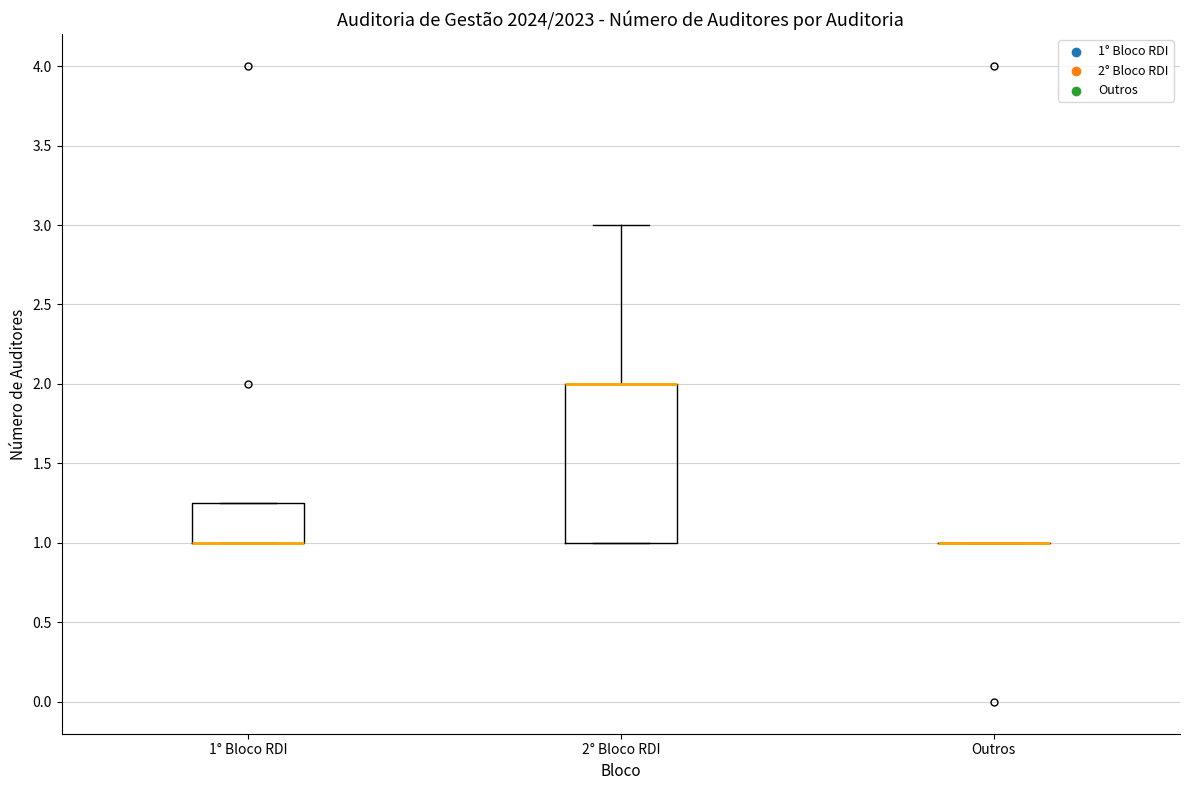

Reading left to right, read every box against the y-axis: the position of its median line, the range the box covers, and the ends of its whiskers. The values are not printed on the chart, so give them approximately, as read against the axis.

1° Bloco RDI: median 1.00 (drawn on the box's lower edge), box 1.00 to 1.25, whiskers 1.00 to 1.25
2° Bloco RDI: median 2.00 (drawn on the box's upper edge), box 1.00 to 2.00, whiskers 1.00 to 3.00
Outros: box collapsed to a line at 1.00, whiskers 1.00 to 1.00